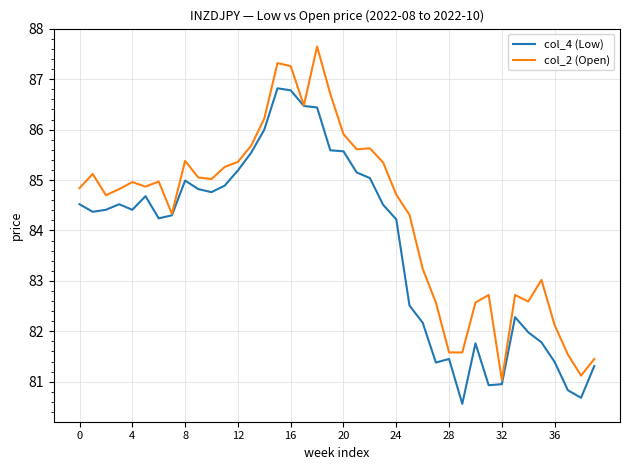

Which series has the largest total across all categories?

col_2 (Open)